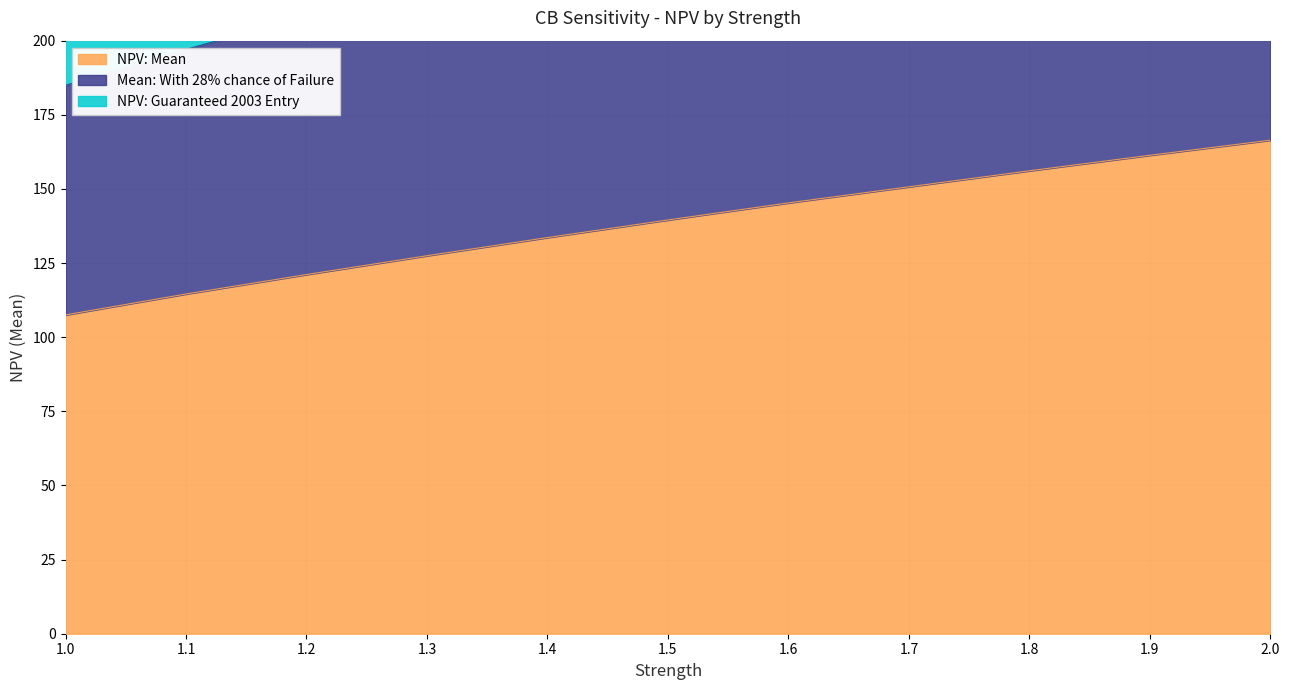

Is the value of NPV: Guaranteed 2003 Entry at 1.9 greater than the value of Mean: With 28% chance of Failure at 2.0?

Yes